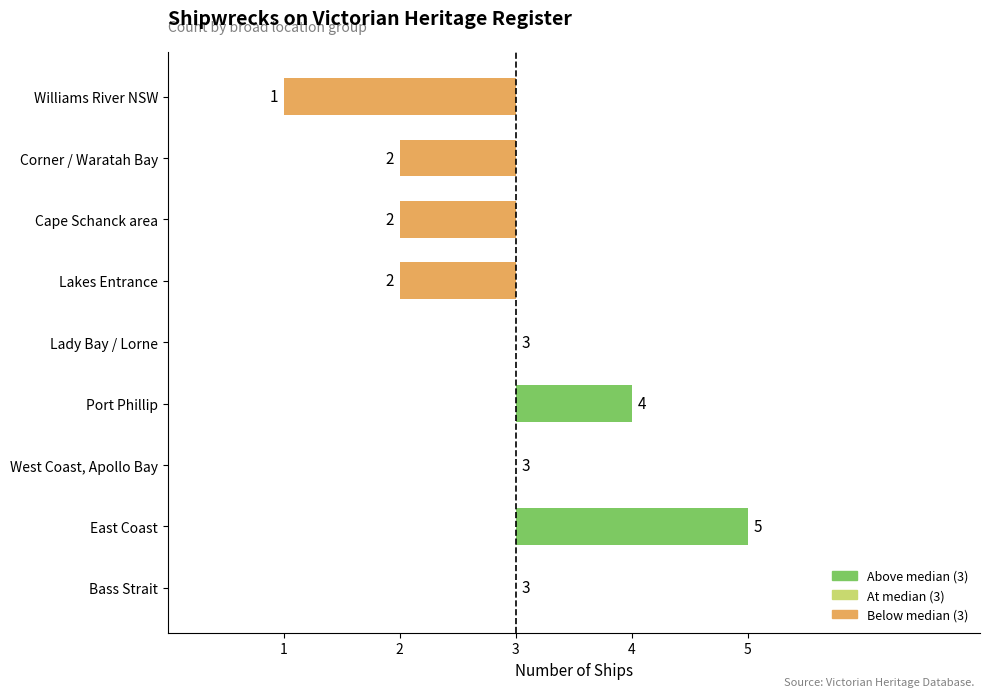

How many values are above zero?

2